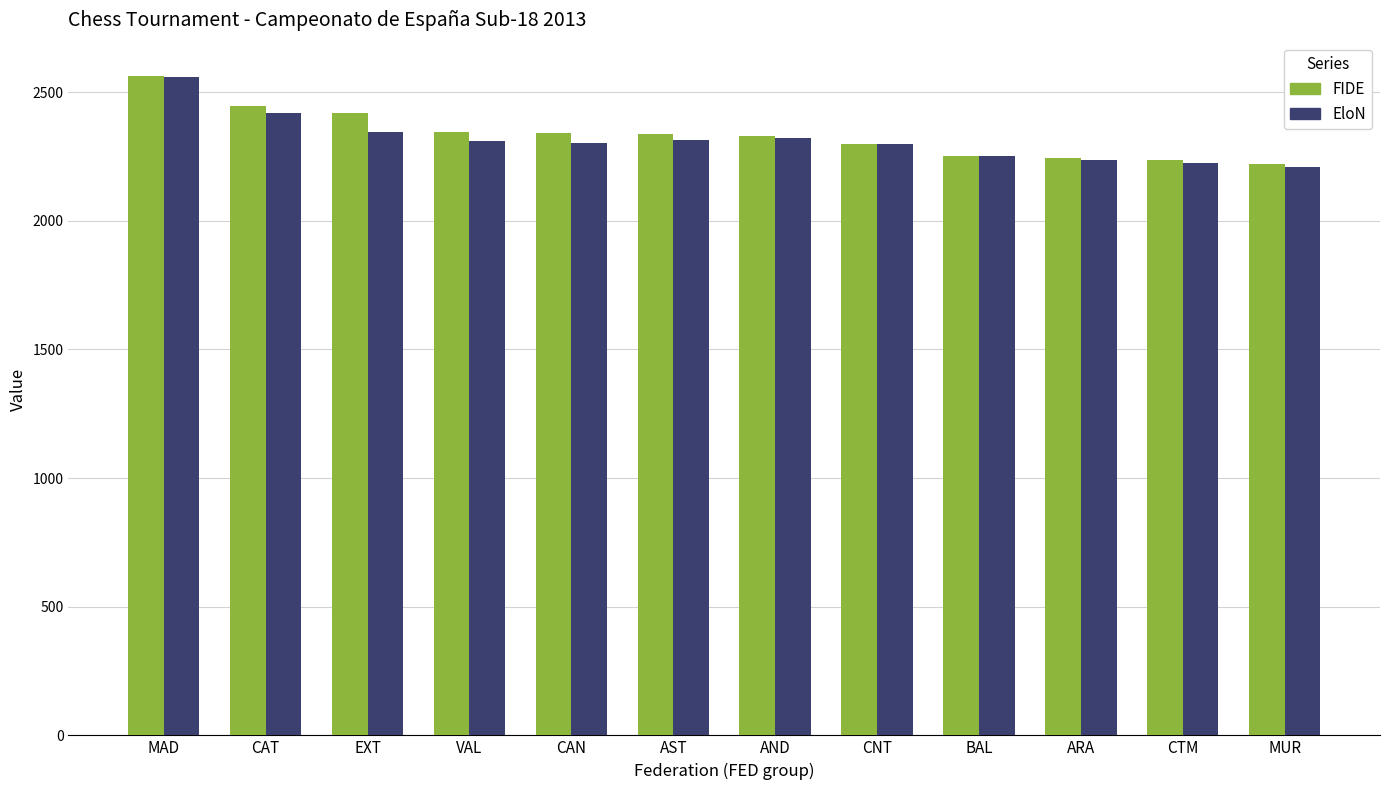

What is the spread (max minus min) of values at EXT?

72